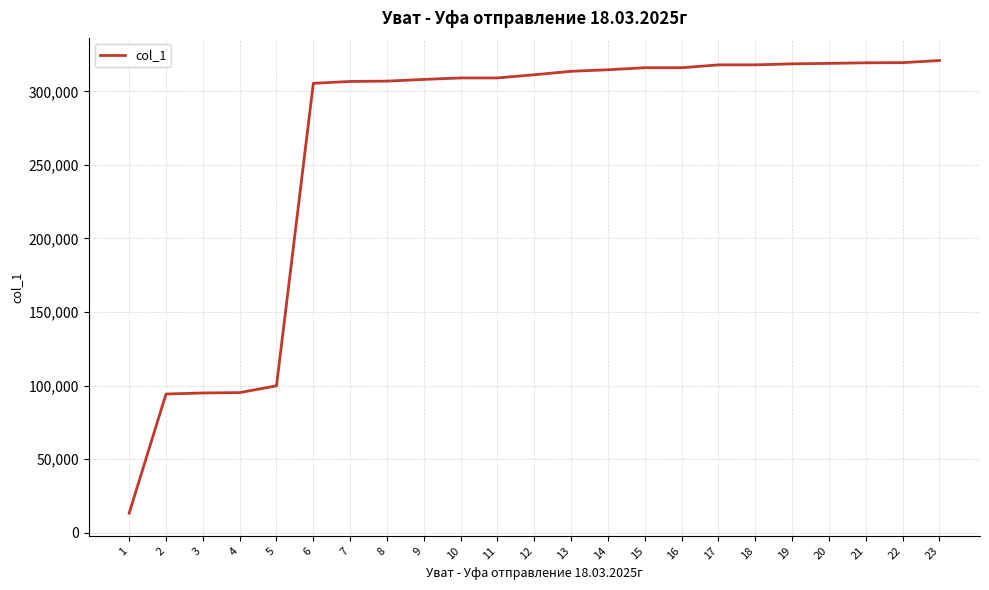

What is the difference between the maximum and minimum values?

307715